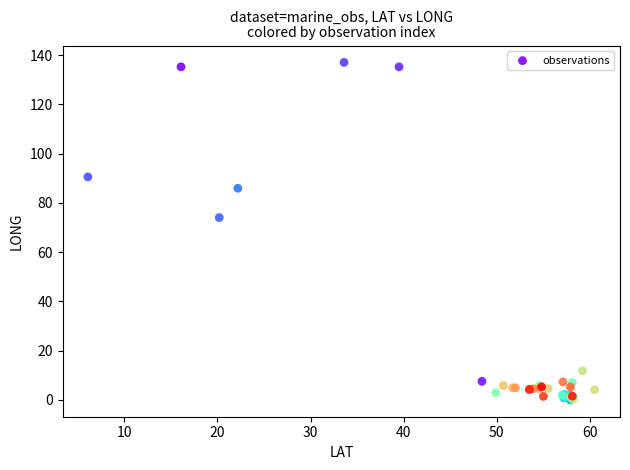

What Y value in the scatter plot is closest to 68?

74.0